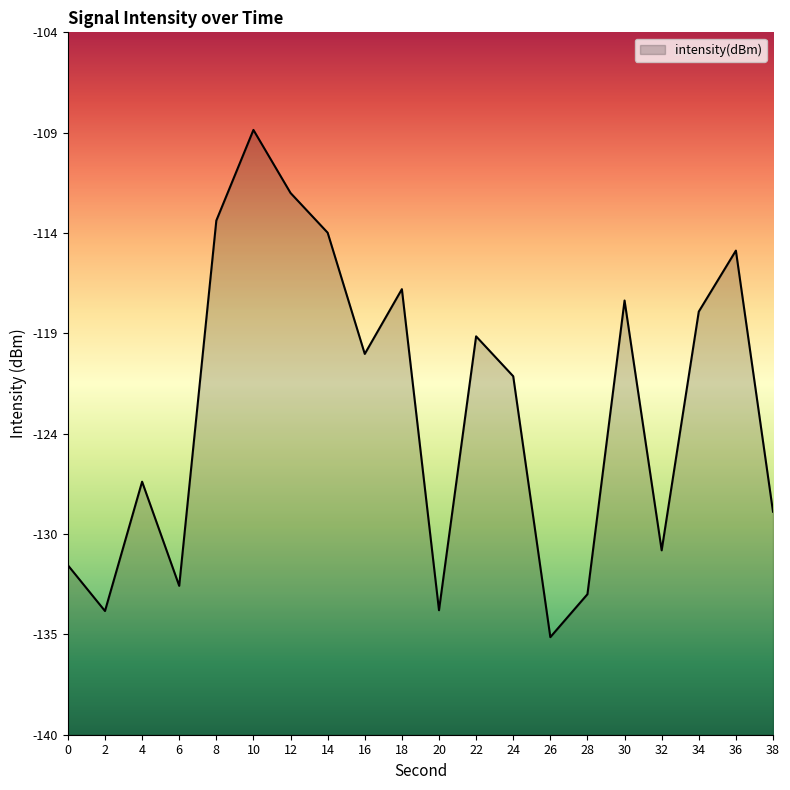

Reading right to left, what are all the values shown in this chart?

38=-128.5	36=-115.1	34=-118.2	32=-130.4	30=-117.6	28=-132.7	26=-134.9	24=-121.5	22=-119.5	20=-133.5	18=-117.1	16=-120.4	14=-114.2	12=-112.1	10=-108.9	8=-113.5	6=-132.3	4=-126.9	2=-133.5	0=-131.2